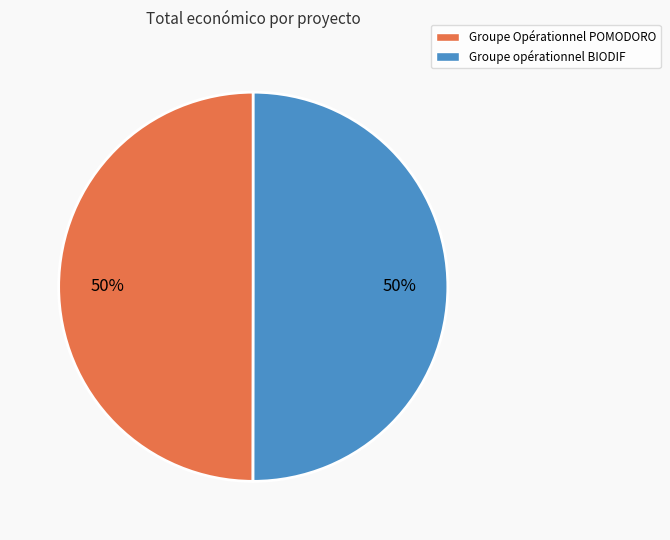

Approximately how many times larger is the value at Groupe Opérationnel POMODORO compared to Groupe opérationnel BIODIF?

1.0